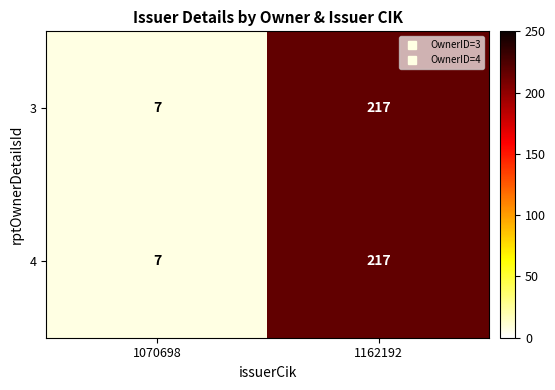

What is the approximate value of 3 at 1162192?

217